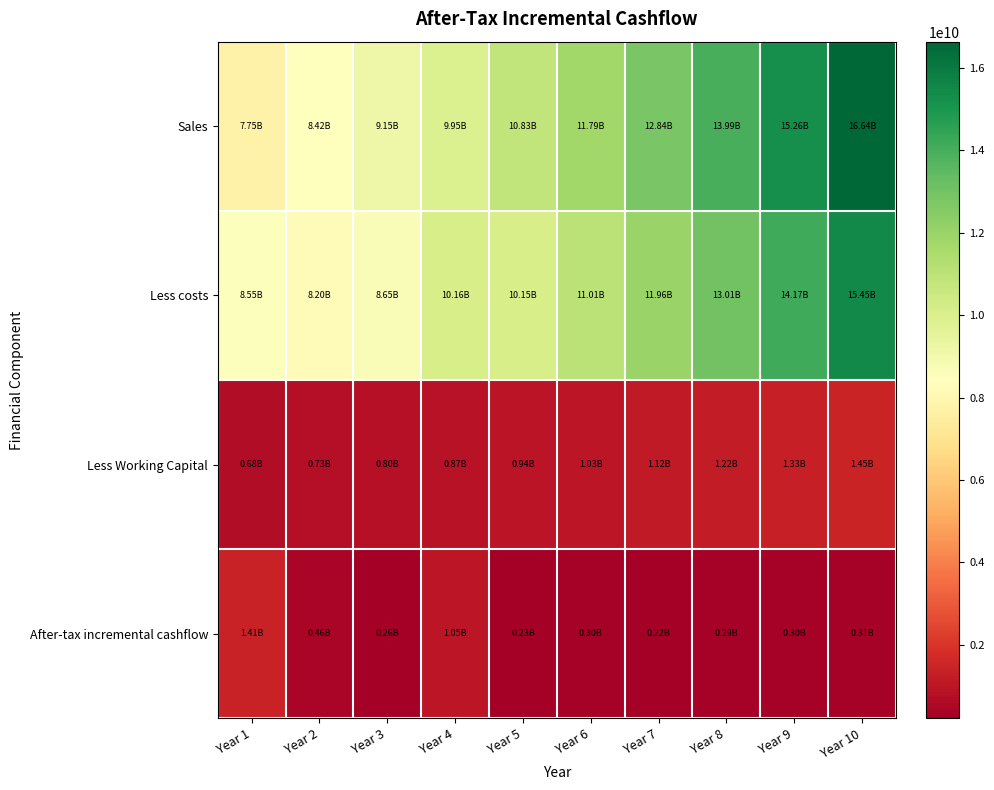

At how many categories does at least one series exceed 1426348179?

10